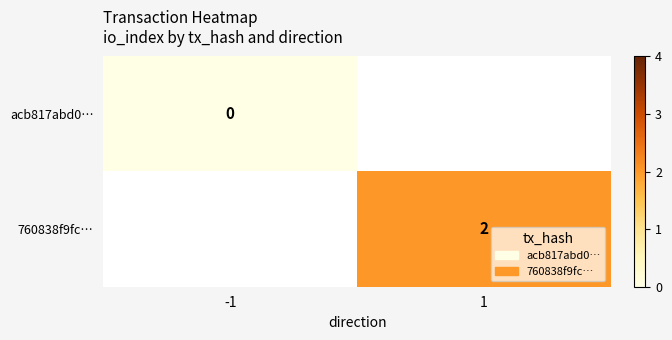

The value of 760838f9fc… at 1 is 1. True or false?

False